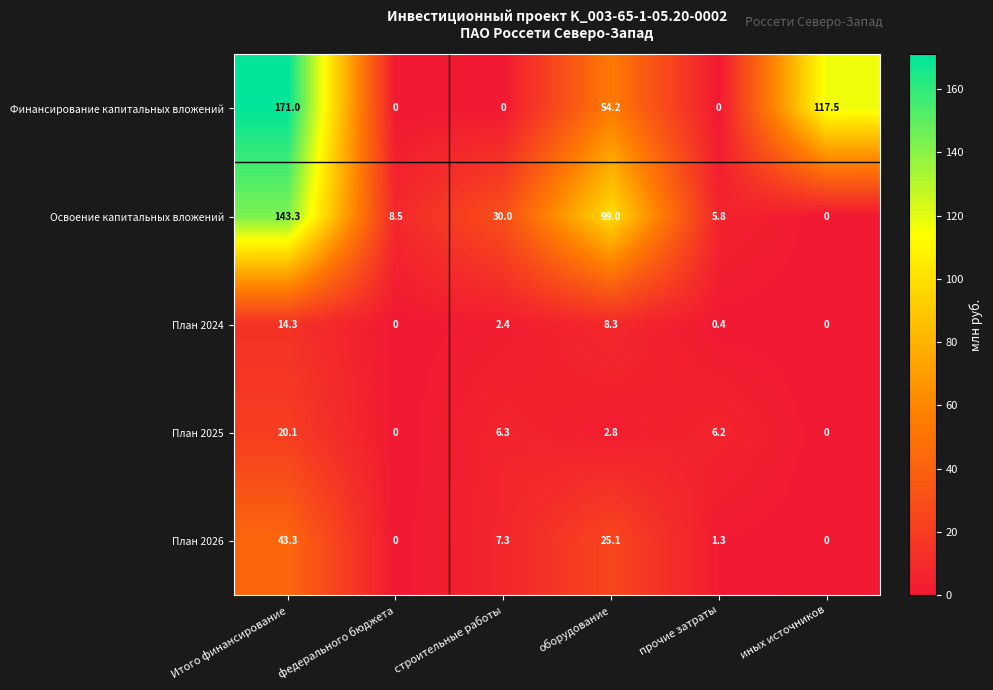

The План 2024 series shows -7.8 at федерального бюджета. True or false?

False